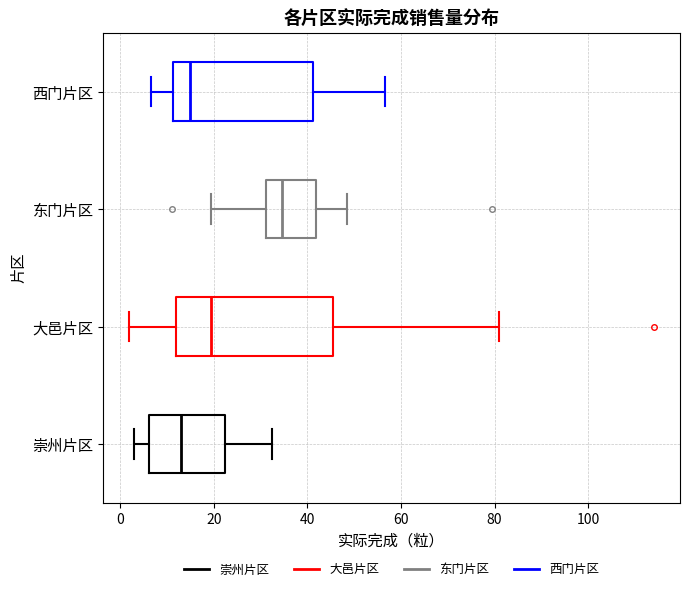

Reading bottom to top, read every box against the x-axis: the position of its median line, the range the box covers, and the ends of its whiskers. The values are not printed on the chart, so give them approximately, as read against the axis.

崇州片区: median 14, box 6 to 22, whiskers 4 to 32
大邑片区: median 20, box 12 to 46, whiskers 2 to 82
东门片区: median 34, box 32 to 42, whiskers 20 to 48
西门片区: median 16, box 12 to 42, whiskers 6 to 56